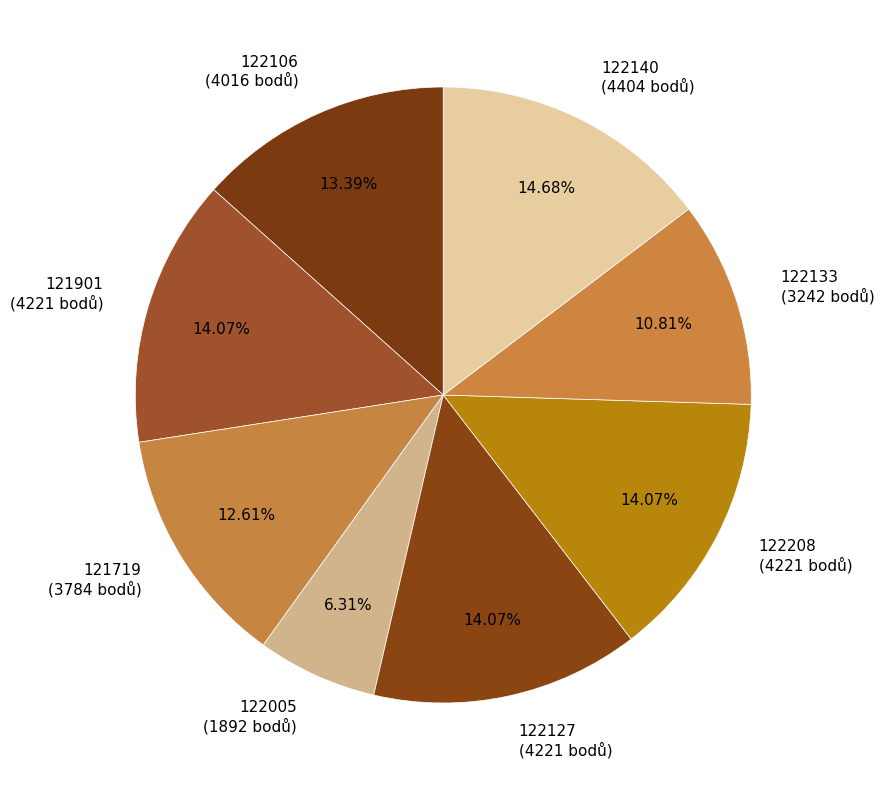

To the nearest percent, what is the combined percentage of 122127 and 122106?

27%